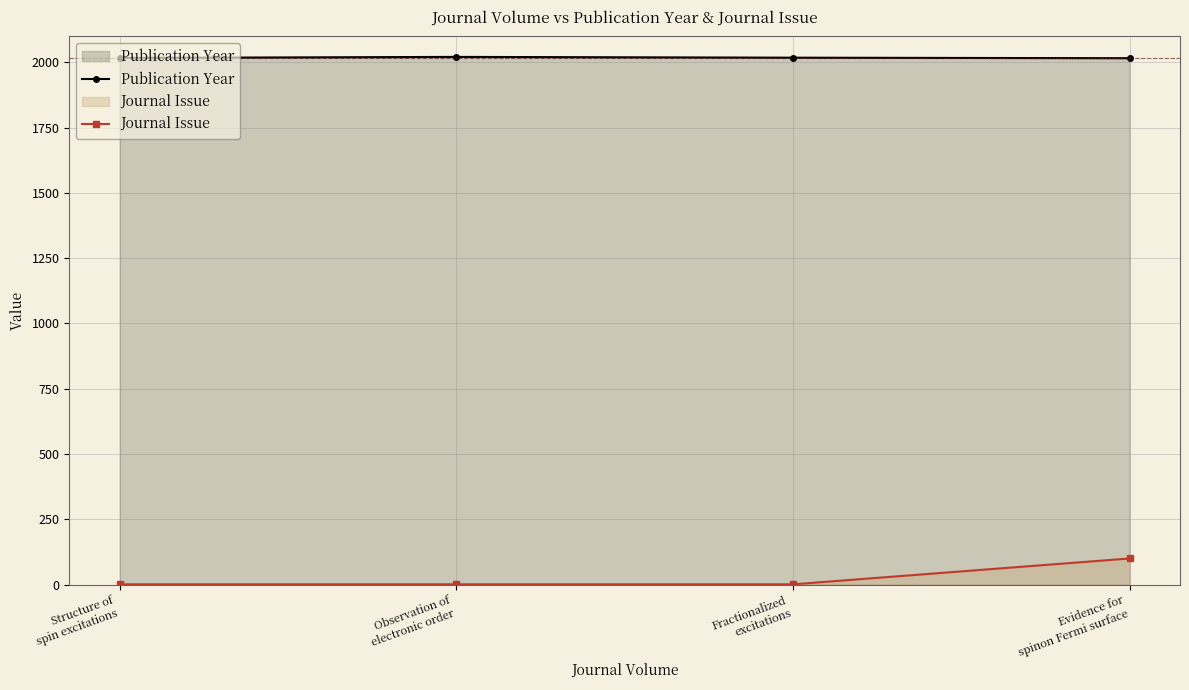

How many series are shown in this chart?

2